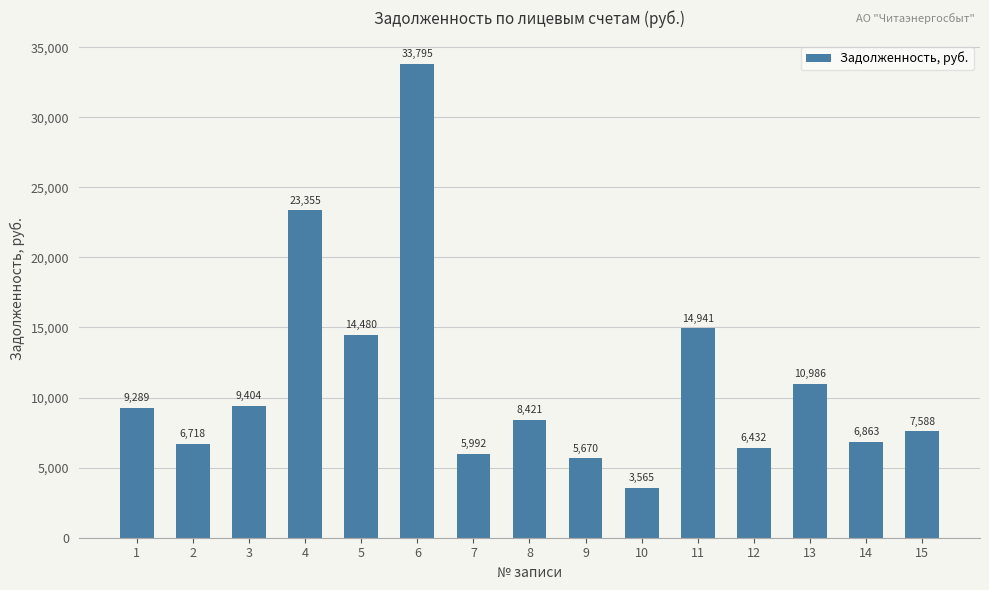

The value at 7 is 8803.0. True or false?

False